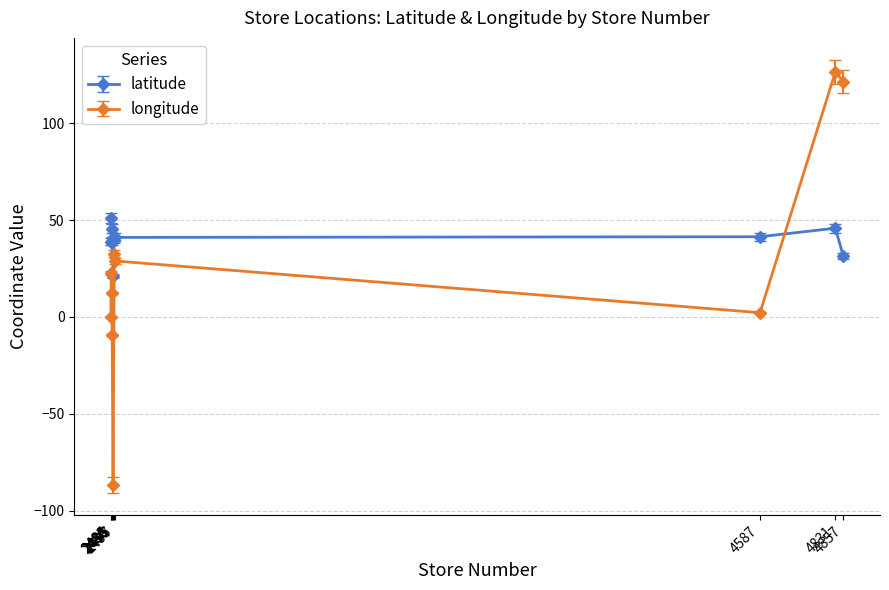

Which series has the largest range (max minus min)?

longitude